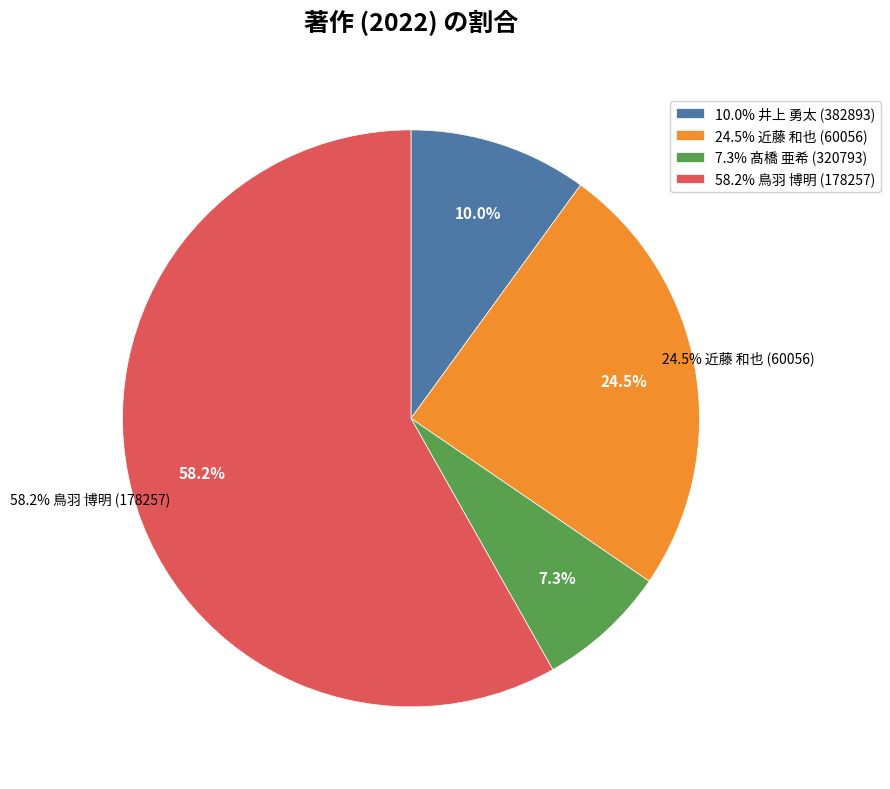

True or false: 鳥羽 博明 (178257) accounts for 58% of the total.

True